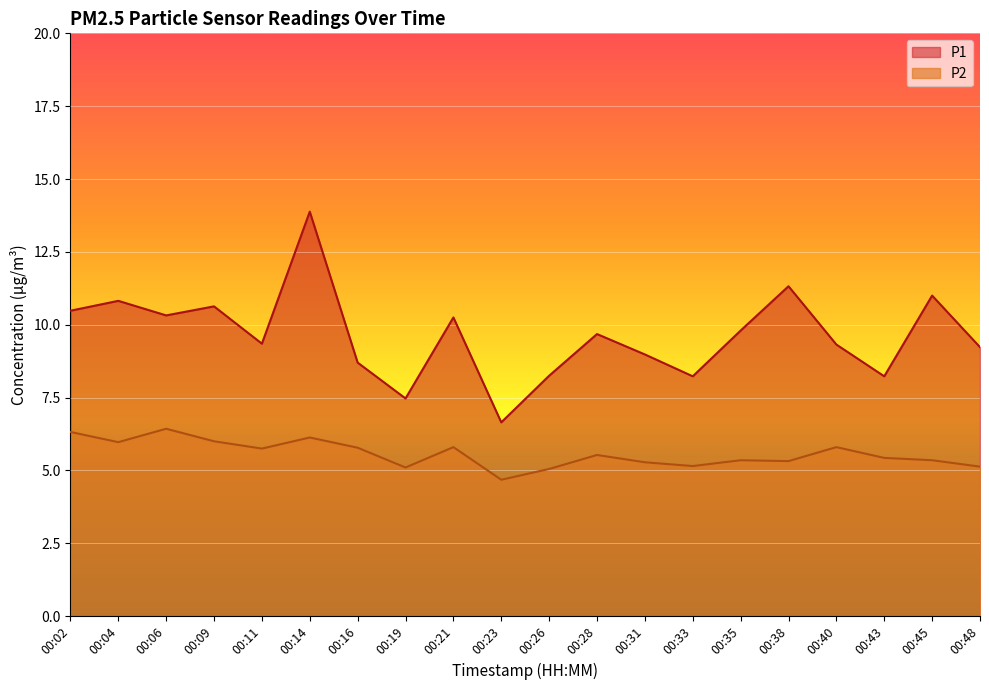

Where is the first local minimum for P1?

00:06